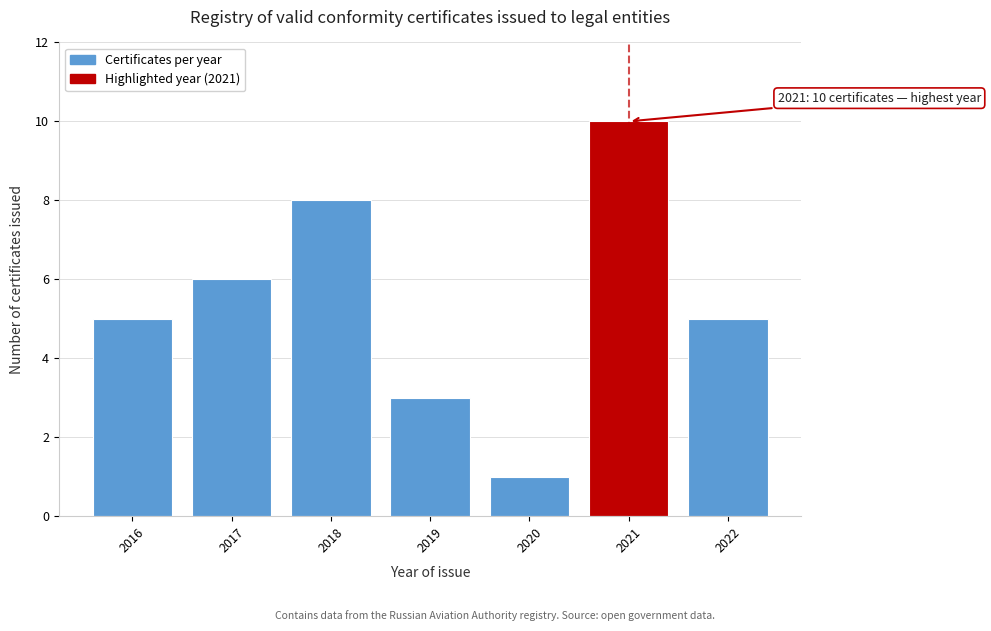

Reading right to left, list all the values displayed in this chart.

2022=5	2021=10	2020=1	2019=3	2018=8	2017=6	2016=5